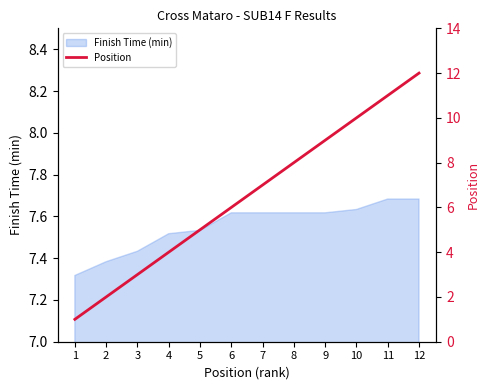

What is the approximate value at 11?

11